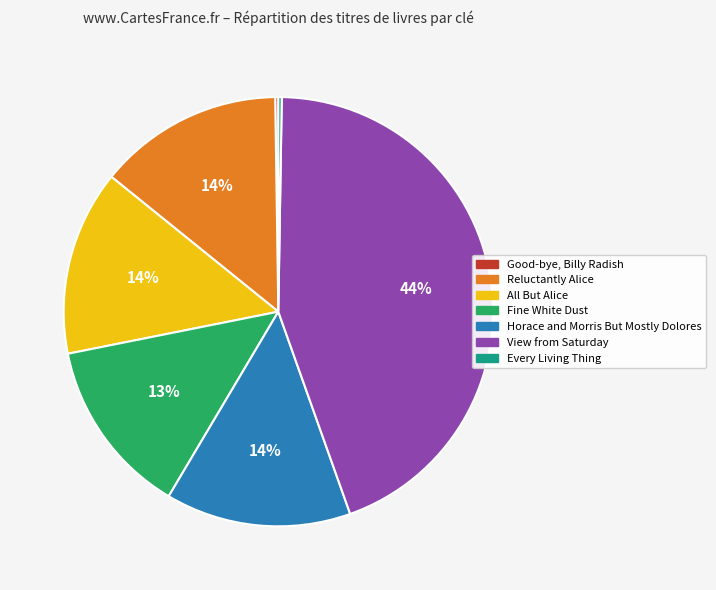

Which slice is the largest?

View from Saturday